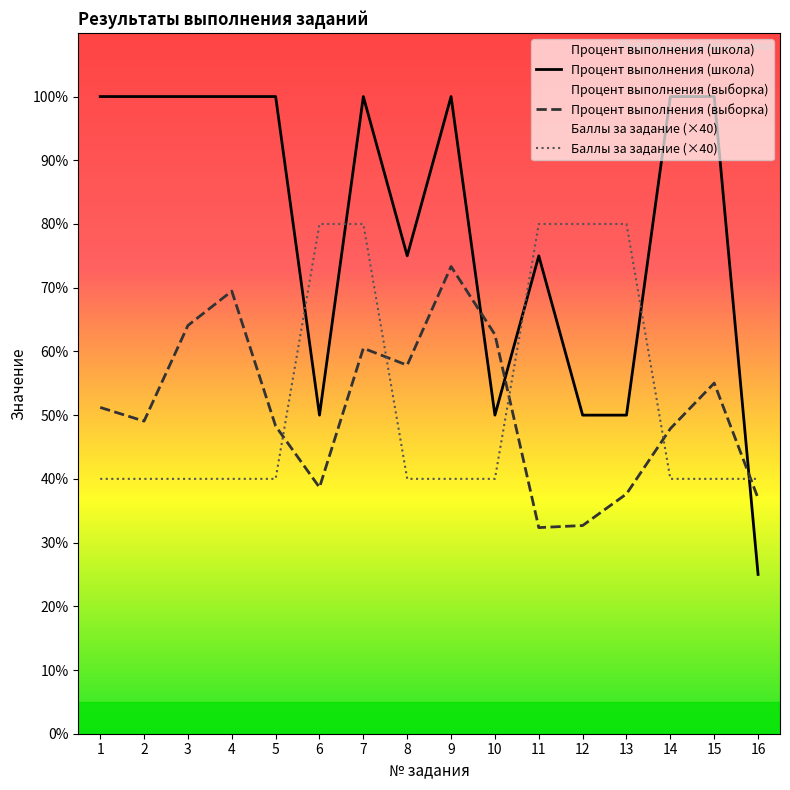

What are all the series names shown in the legend?

Процент выполнения (школа), Процент выполнения (выборка), Баллы за задание (×40)